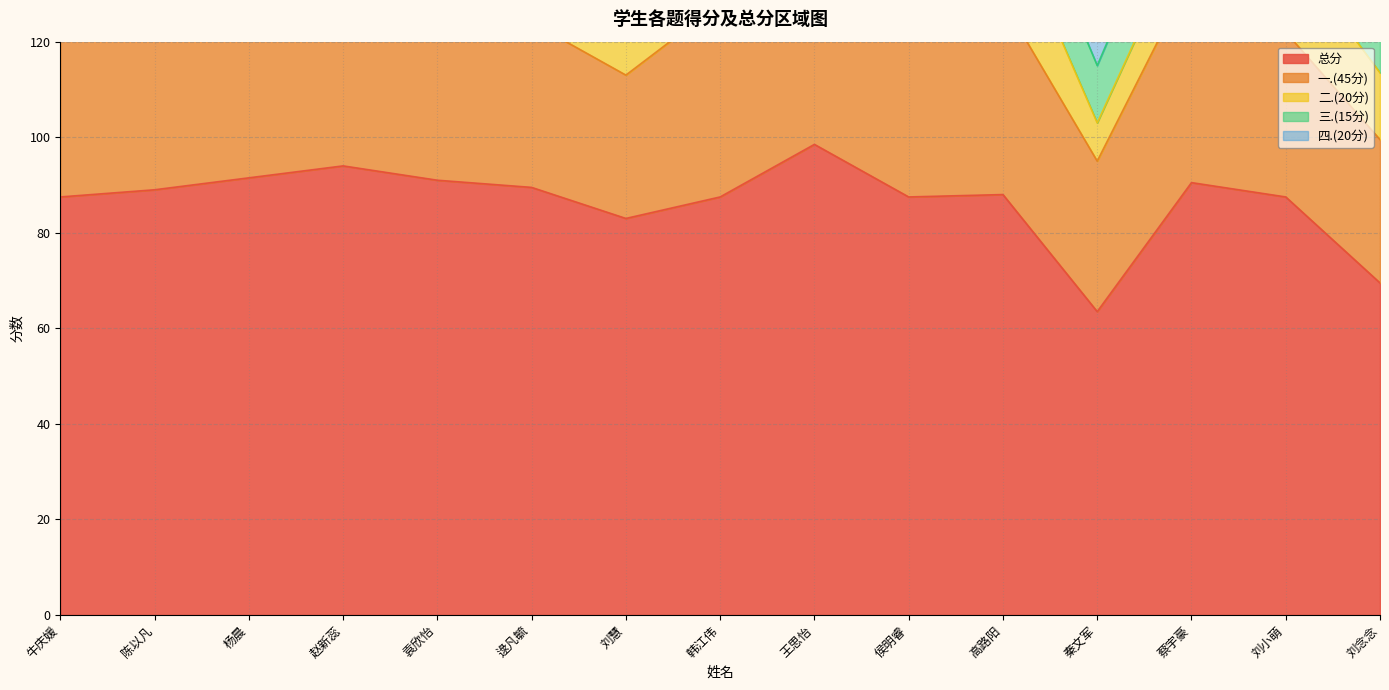

In 三.(15分), how many points are lower than both neighbors (excluding endpoints)?

1